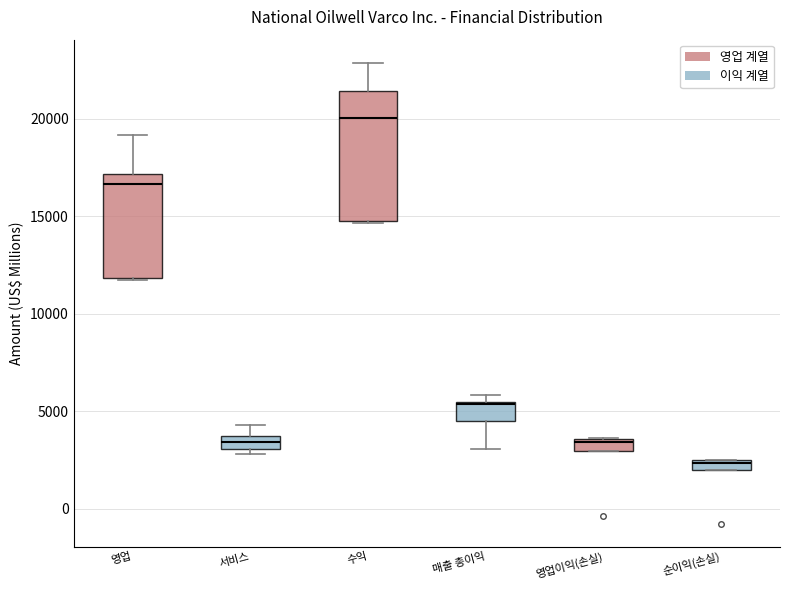

Which box has the highest median line?

수익